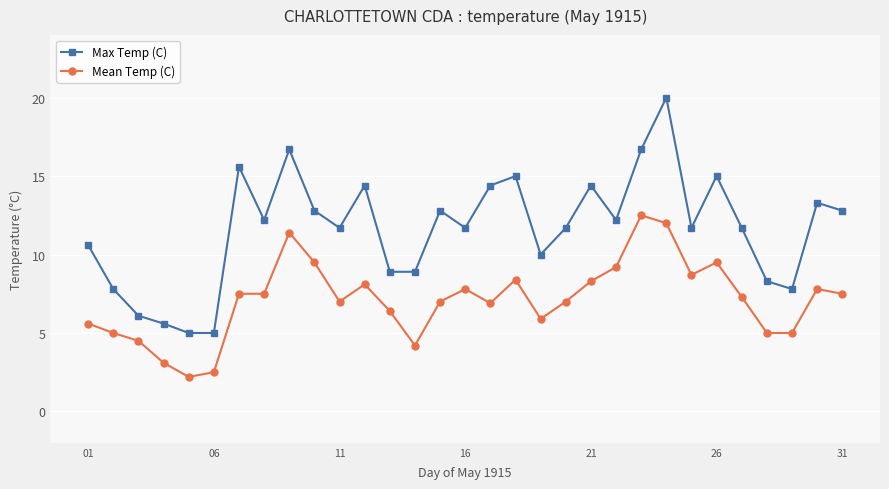

How many categories are shown in the chart?

31